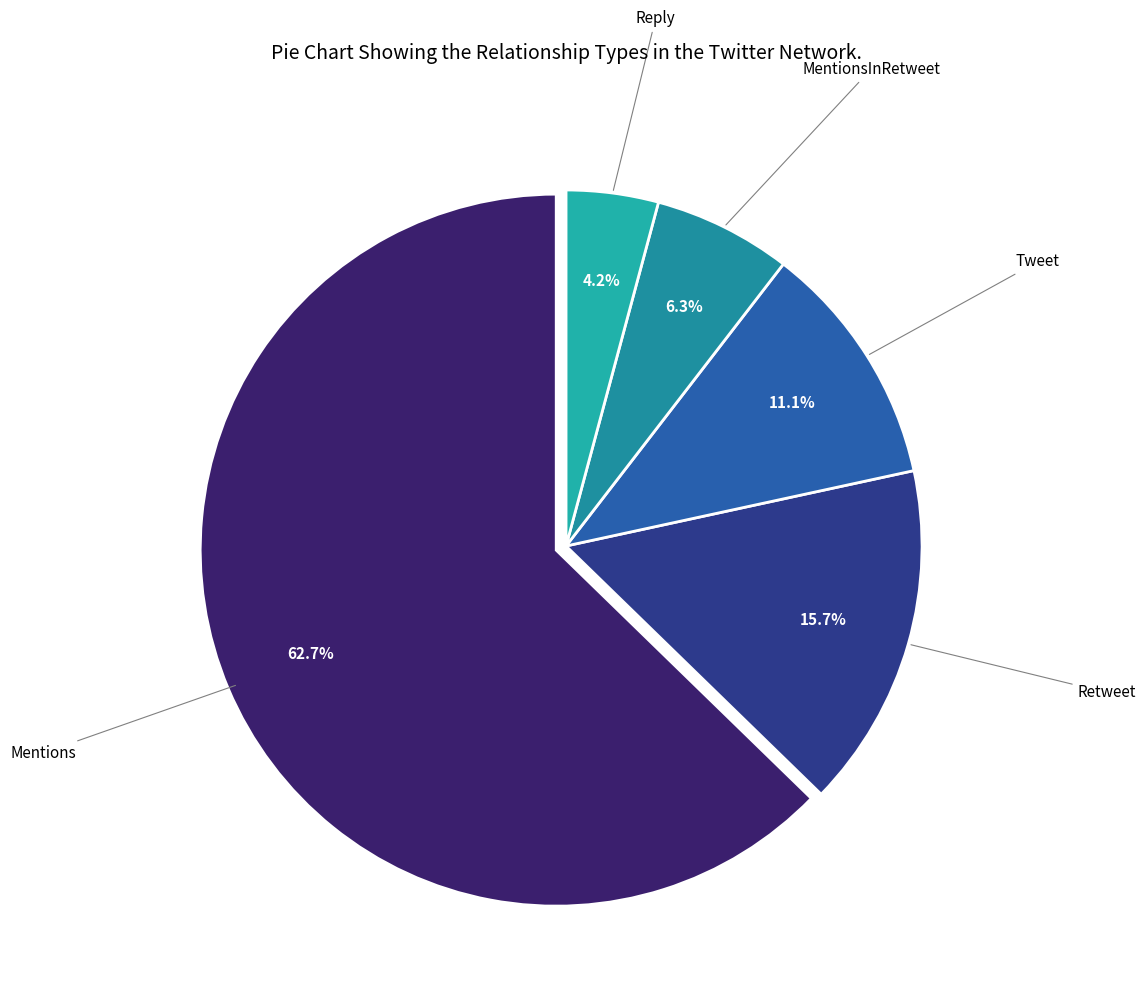

How many slices are in this pie chart?

5